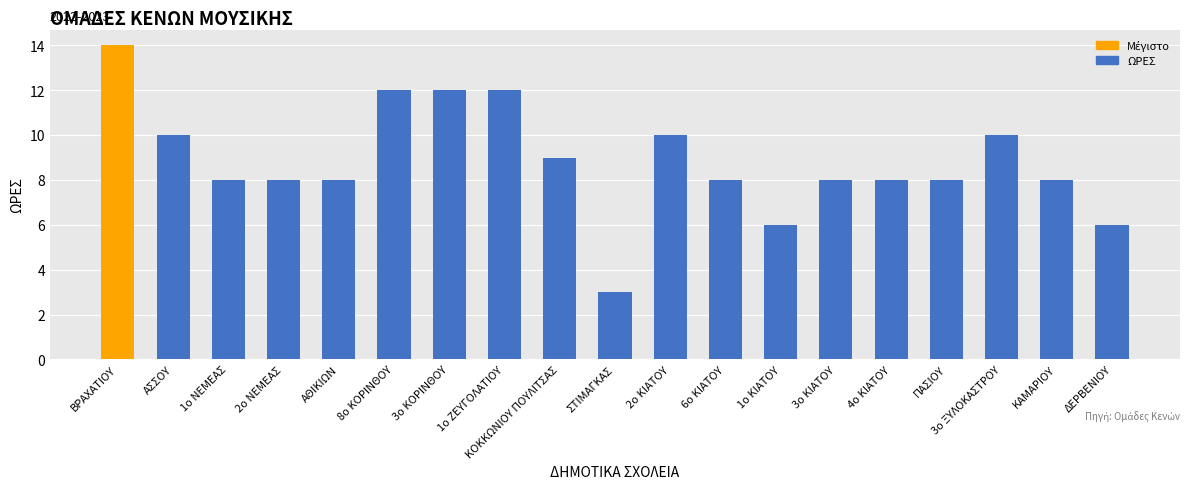

Reading left to right, transcribe all the data shown in this chart.

ΒΡΑΧΑΤΙΟΥ=14	ΑΣΣΟΥ=10	1ο ΝΕΜΕΑΣ=8	2ο ΝΕΜΕΑΣ=8	ΑΘΙΚΙΩΝ=8	8ο ΚΟΡΙΝΘΟΥ=12	3ο ΚΟΡΙΝΘΟΥ=12	1ο ΖΕΥΓΟΛΑΤΙΟΥ=12	ΚΟΚΚΩΝΙΟΥ ΠΟΥΛΙΤΣΑΣ=9	ΣΤΙΜΑΓΚΑΣ=3	2ο ΚΙΑΤΟΥ=10	6ο ΚΙΑΤΟΥ=8	1ο ΚΙΑΤΟΥ=6	3ο ΚΙΑΤΟΥ=8	4ο ΚΙΑΤΟΥ=8	ΠΑΣΙΟΥ=8	3ο ΞΥΛΟΚΑΣΤΡΟΥ=10	ΚΑΜΑΡΙΟΥ=8	ΔΕΡΒΕΝΙΟΥ=6